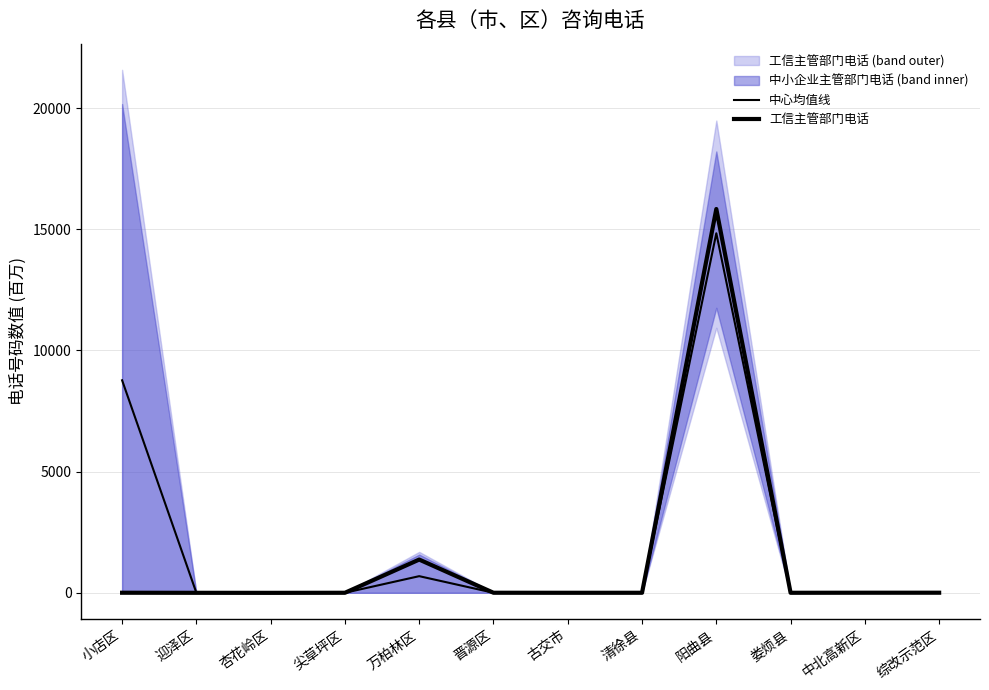

Is it true that 工信主管部门电话 equals 5.7 at 清徐县?

True